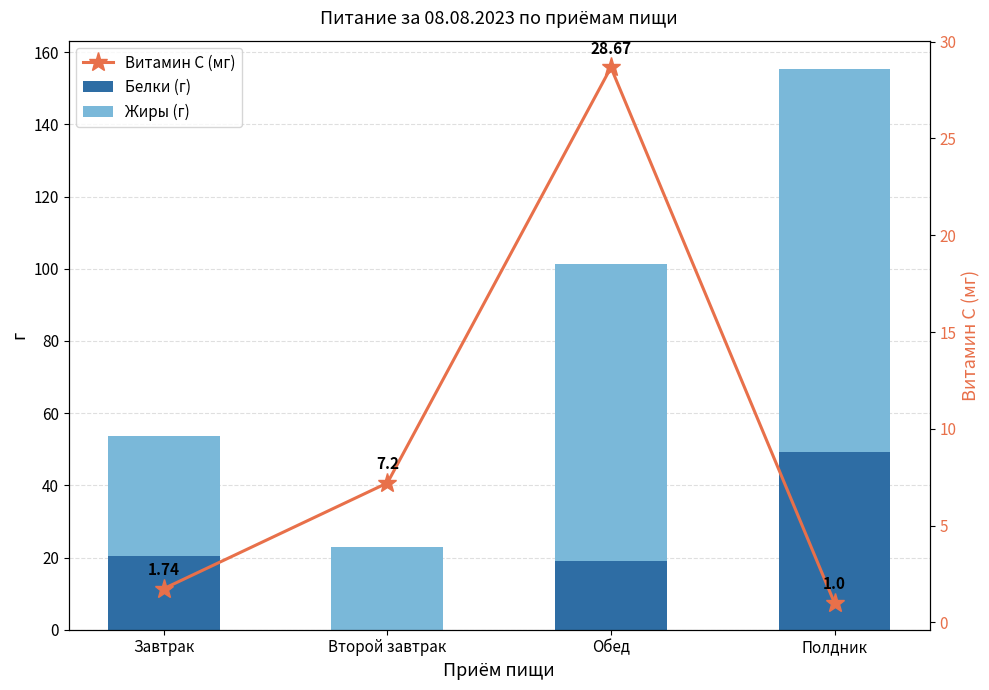

What is the approximate value of Витамин C (мг) at Полдник?

1.0